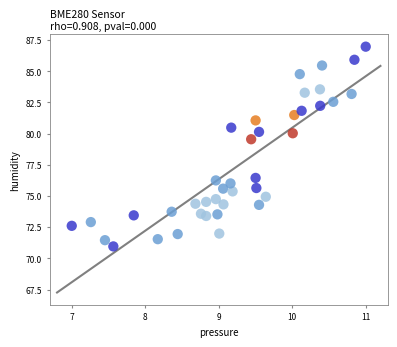

What is the range of Y values (max minus min)?

16.0